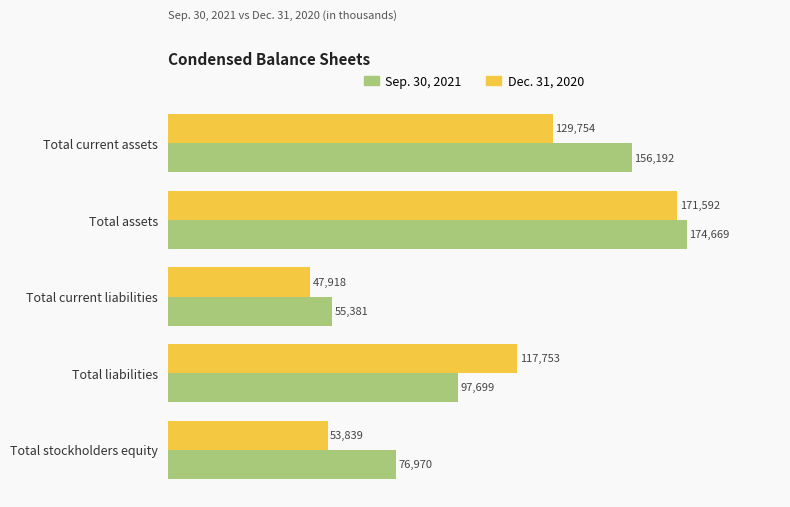

The value of Sep. 30, 2021 at Total current liabilities is 12509. True or false?

False